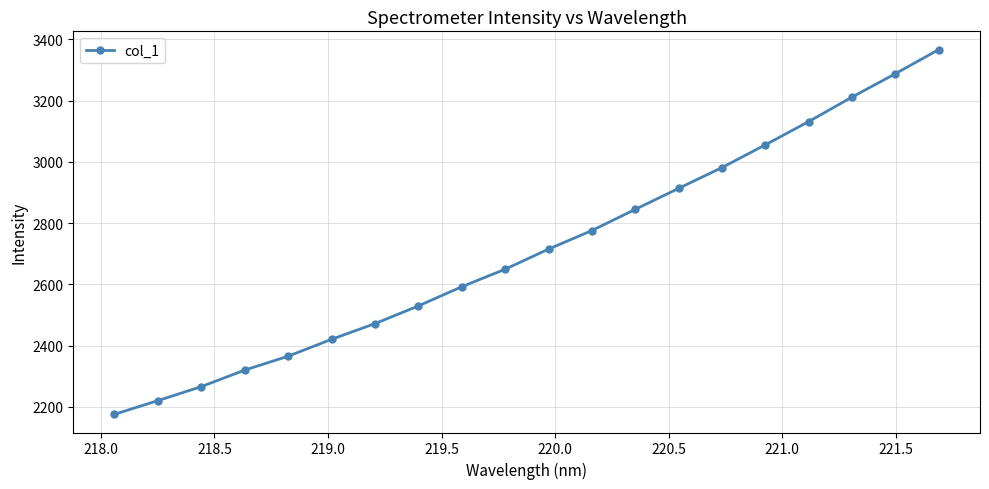

What is the sum of all values?

54291.3